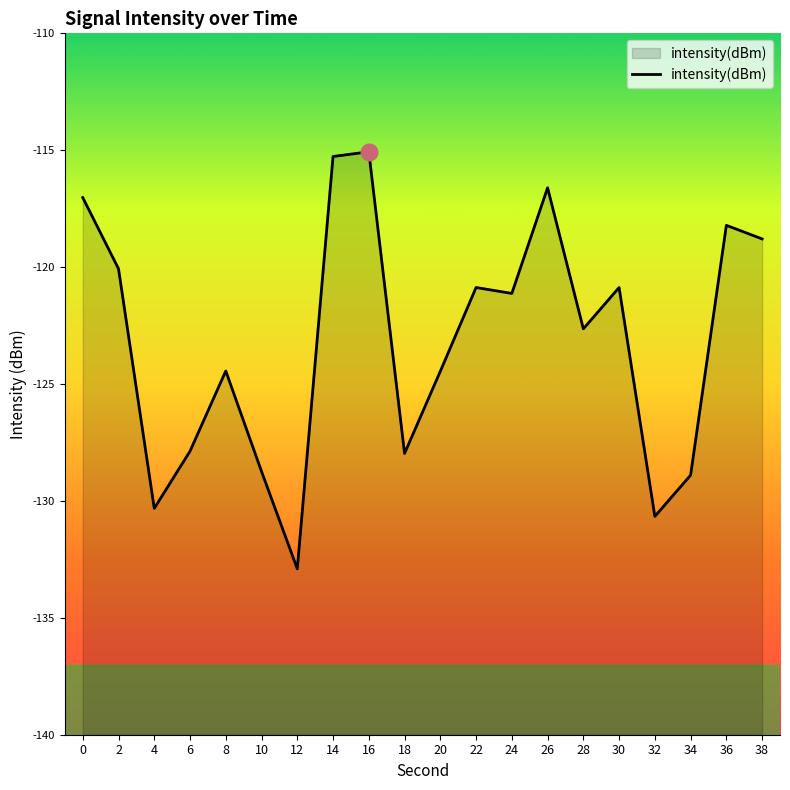

The chart shows a value of -124.5 at 20. True or false?

True